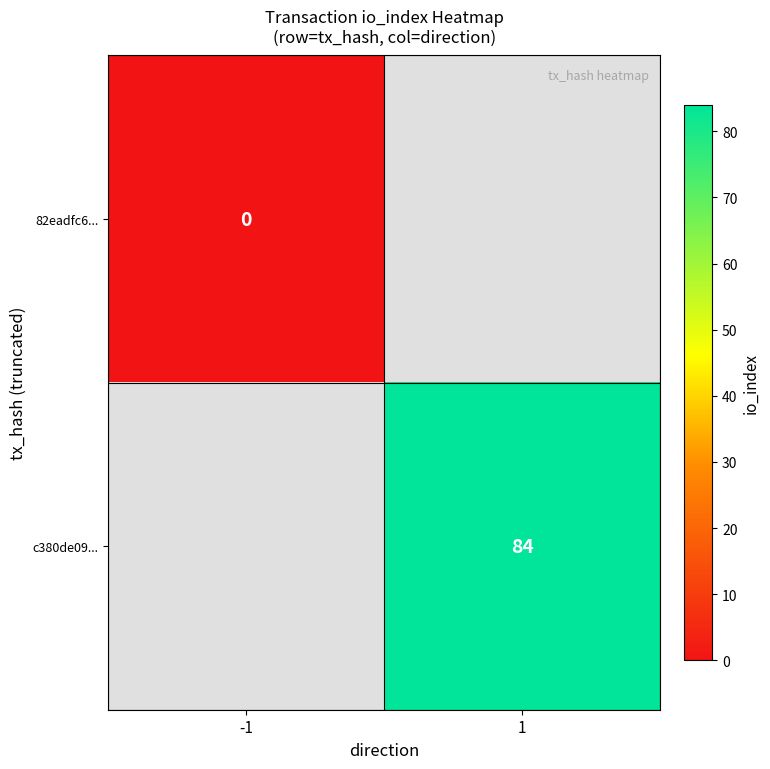

At how many categories does at least one series exceed 38?

1